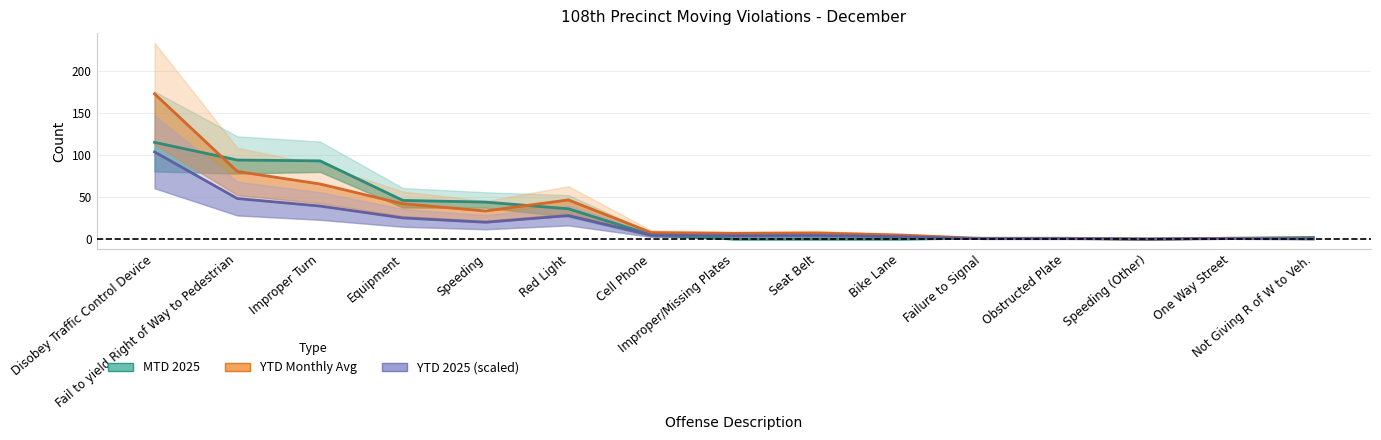

What are all the series names shown in the legend?

MTD 2025, YTD Monthly Avg, YTD 2025 (scaled)